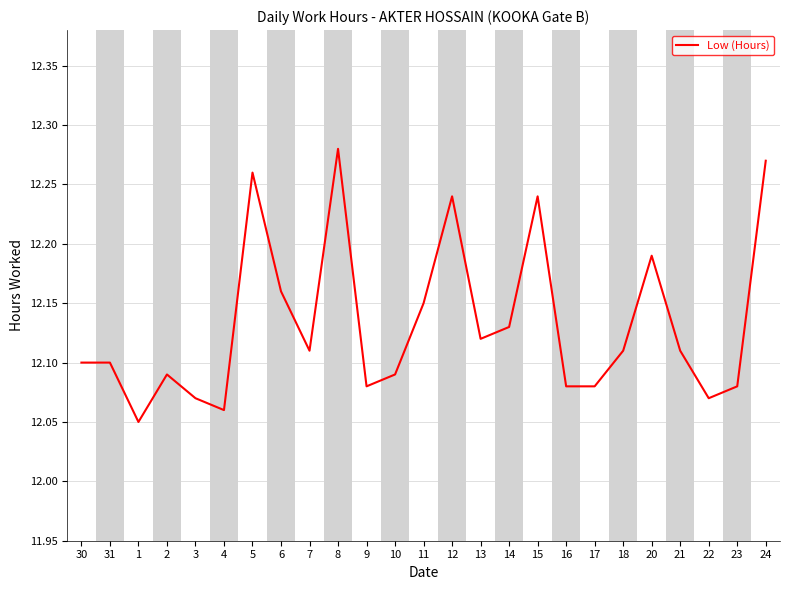

Between 10 and 3, which is larger?

10